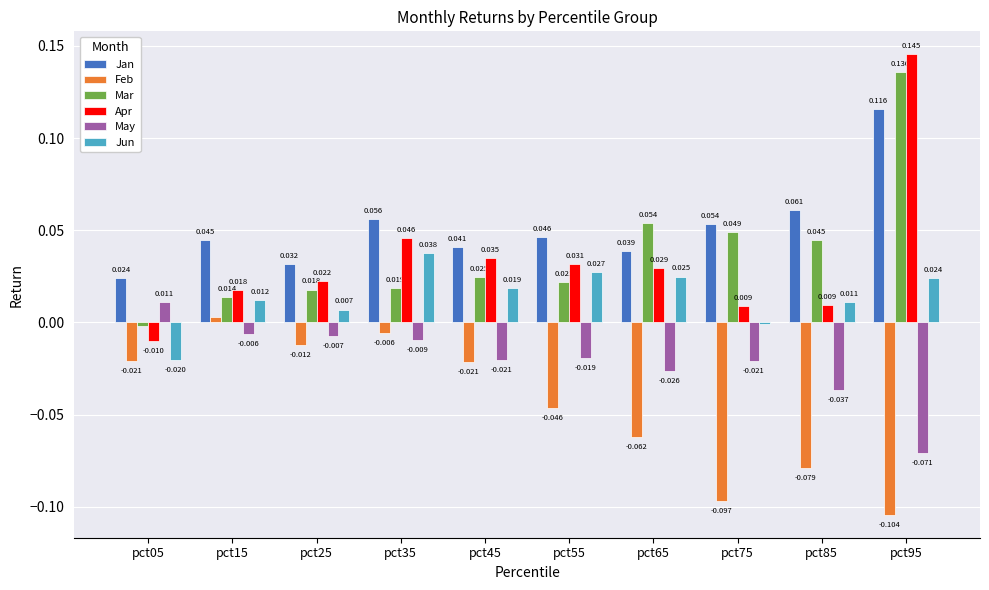

Which series has the largest total across all categories?

Jan